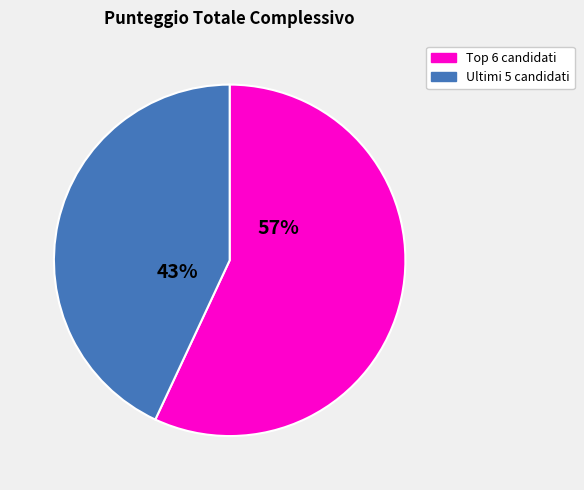

To the nearest percent, what is the average slice percentage?

50%